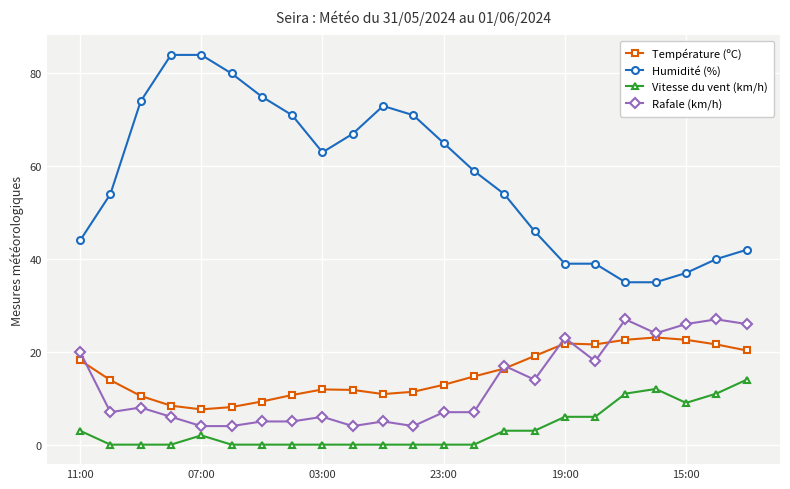

Which series has the largest total across all categories?

Humidité (%)